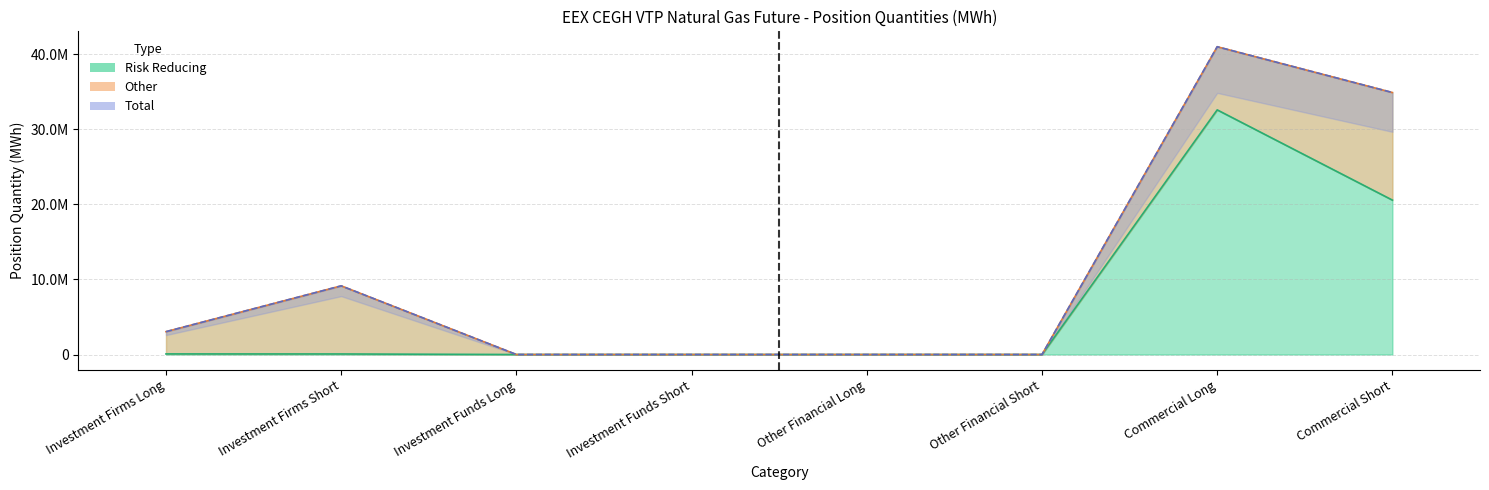

The value of Risk Reducing at Investment Firms Long is 78790. True or false?

True